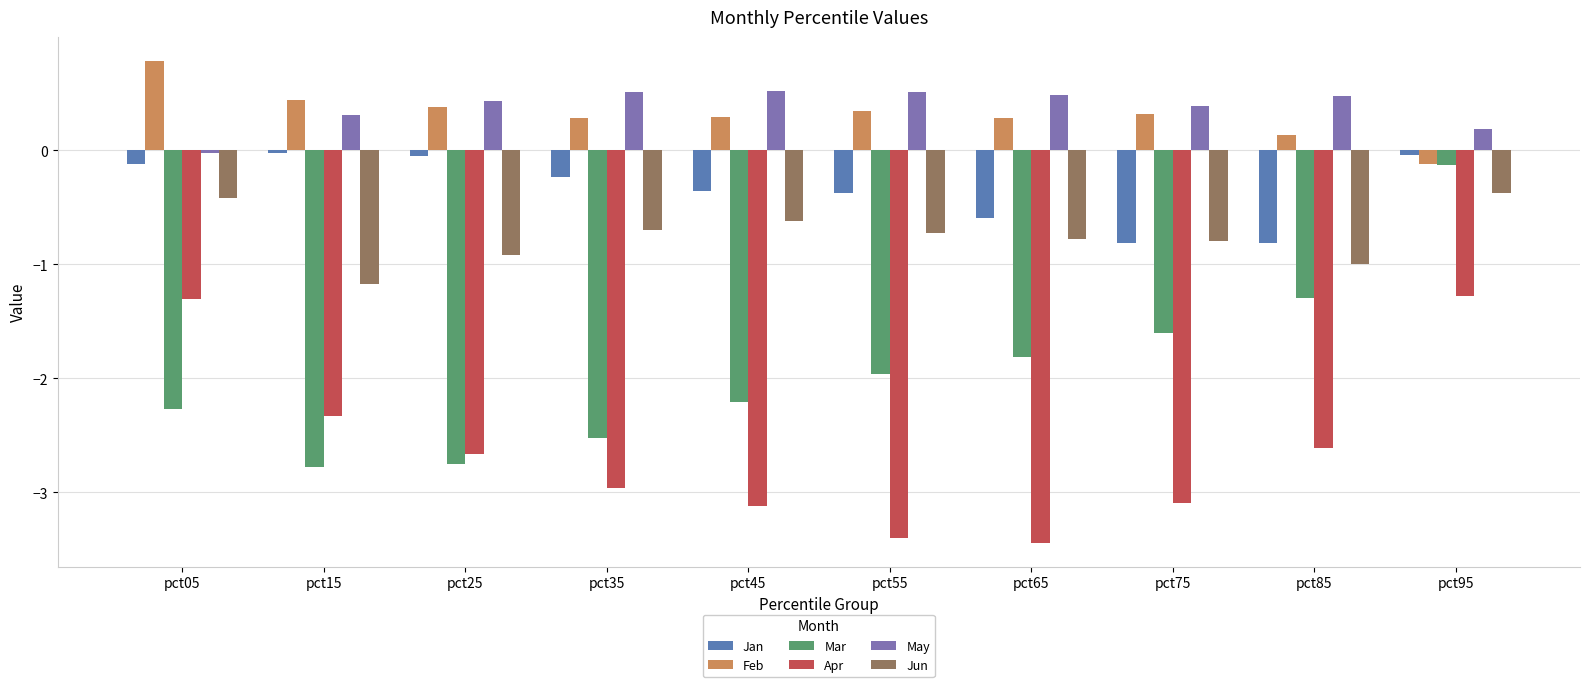

What is the average value of the May series?

0.4